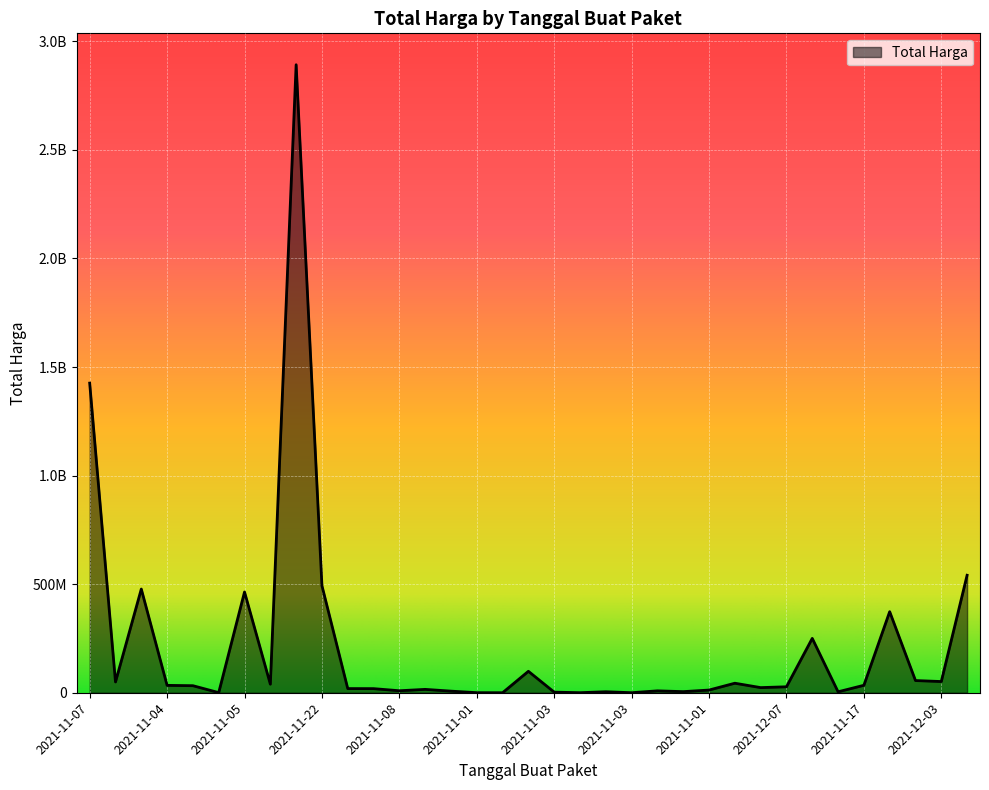

What is the average value?

214814202